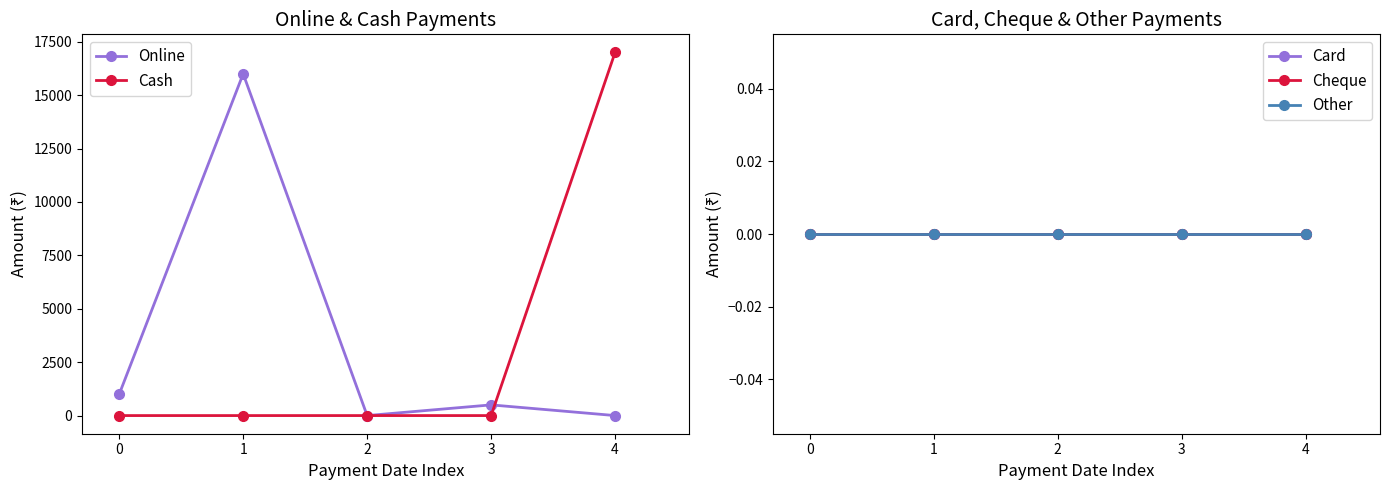

True or false: Cash and Cheque cross at least once.

False